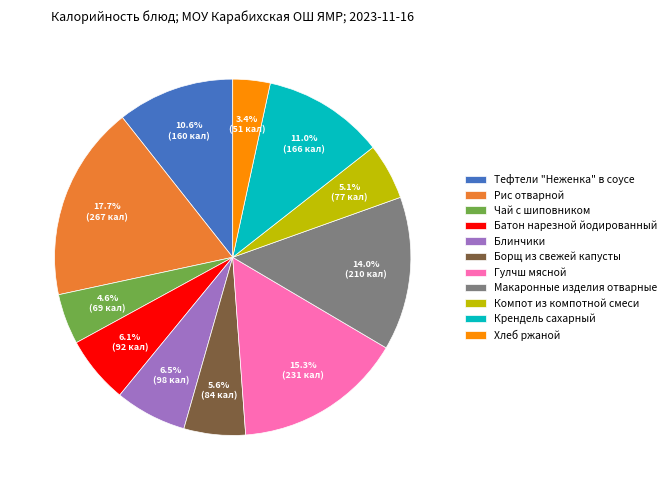

Combined, what portion of the pie is Компот из компотной смеси and Макаронные изделия отварные?

19.1%